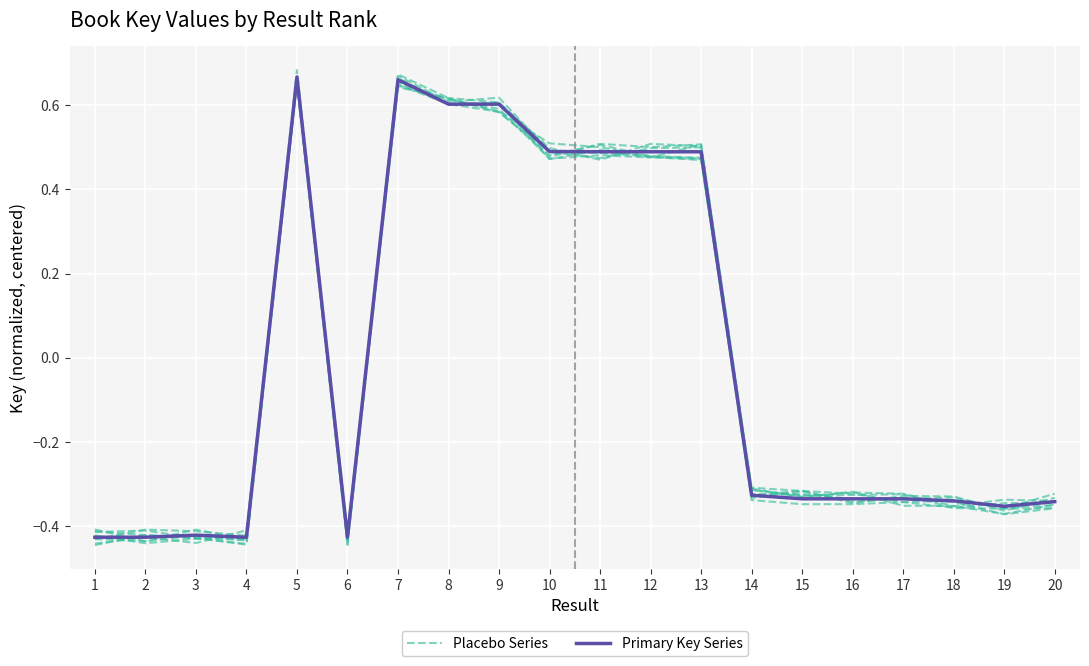

What is the difference between the maximum and second lowest values in the Primary Key Series series?

1.1